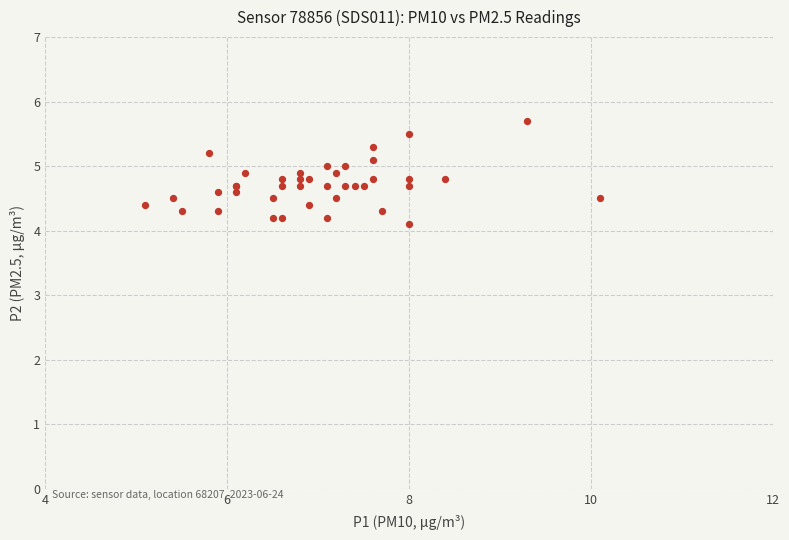

What Y value in the scatter plot is closest to 4?

4.1